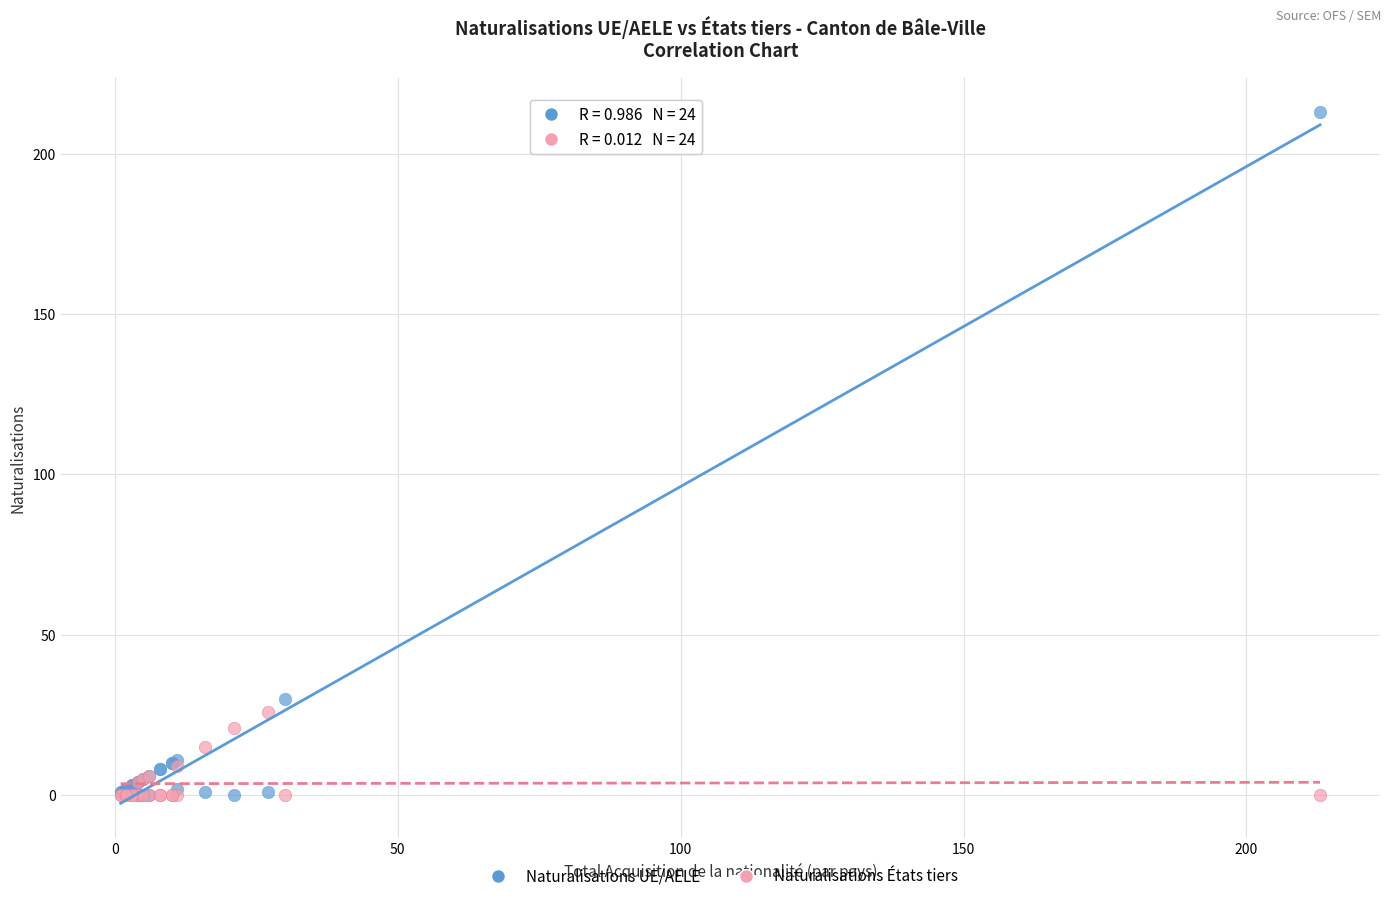

Across all series, what Y value is closest to 106?

30